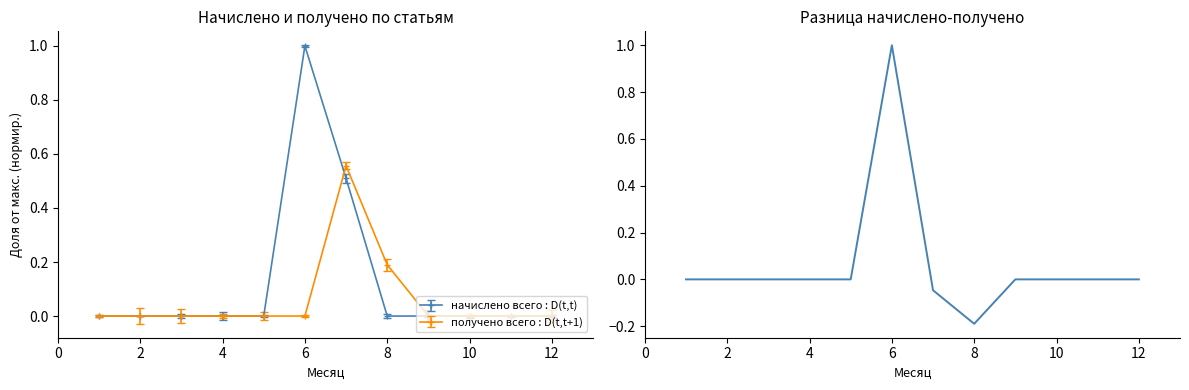

How many interior local valleys (lower than both neighbors) does the data have?

1